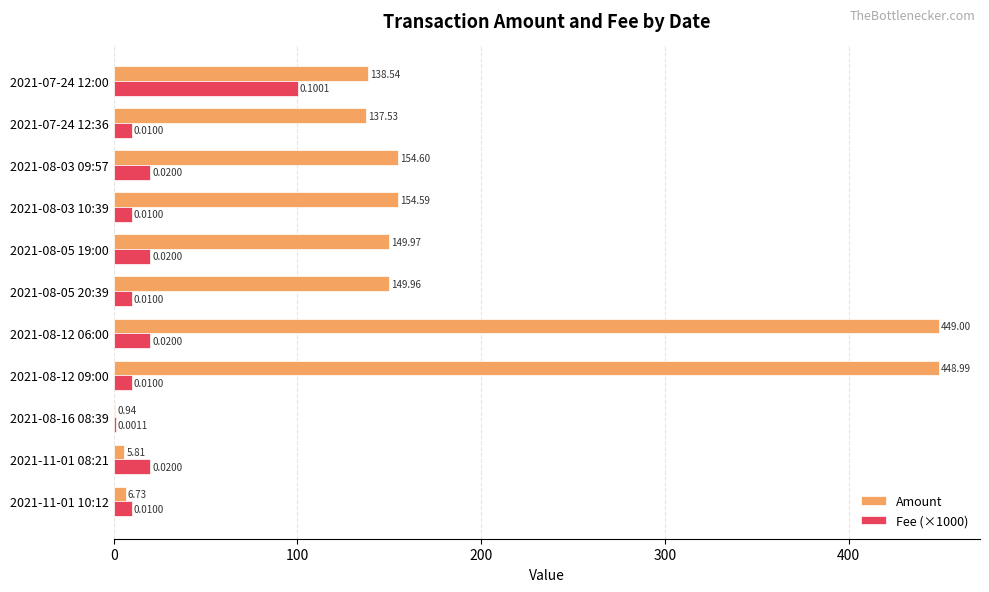

What is the sum of all Amount values?

1796.7